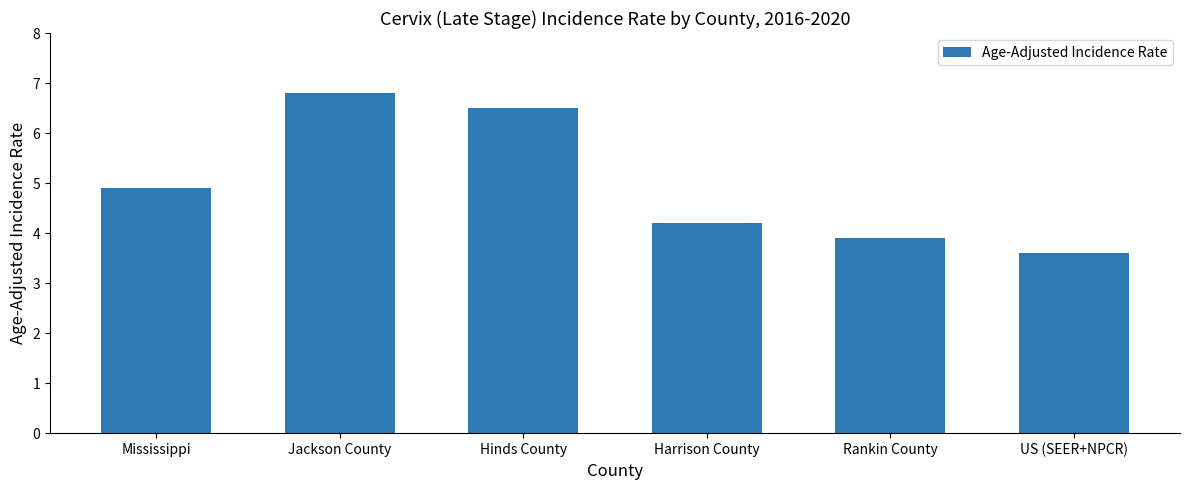

Rank the categories by value from highest to lowest.

Jackson County, Hinds County, Mississippi, Harrison County, Rankin County, US (SEER+NPCR)